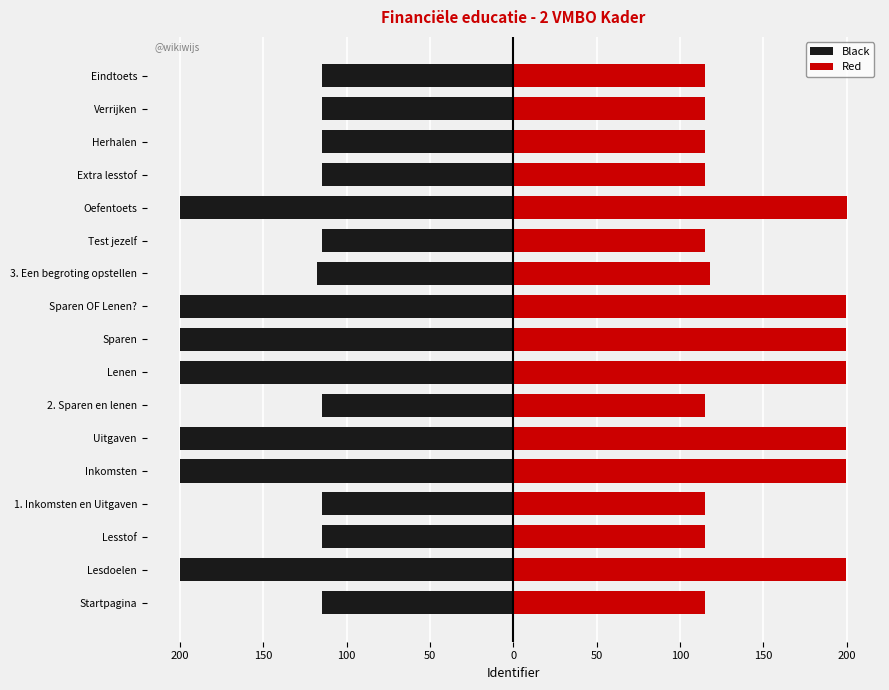

Rank the series at Verrijken from lowest to highest value.

Black, Red